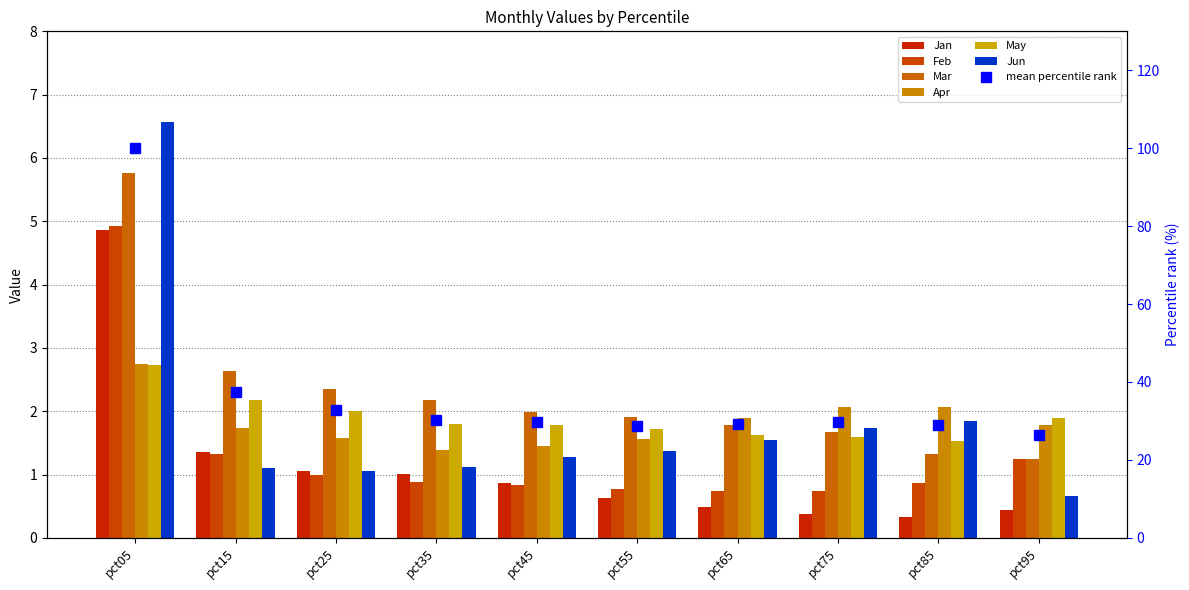

What is the sum of the Mar values at pct05 and pct85?

7.1